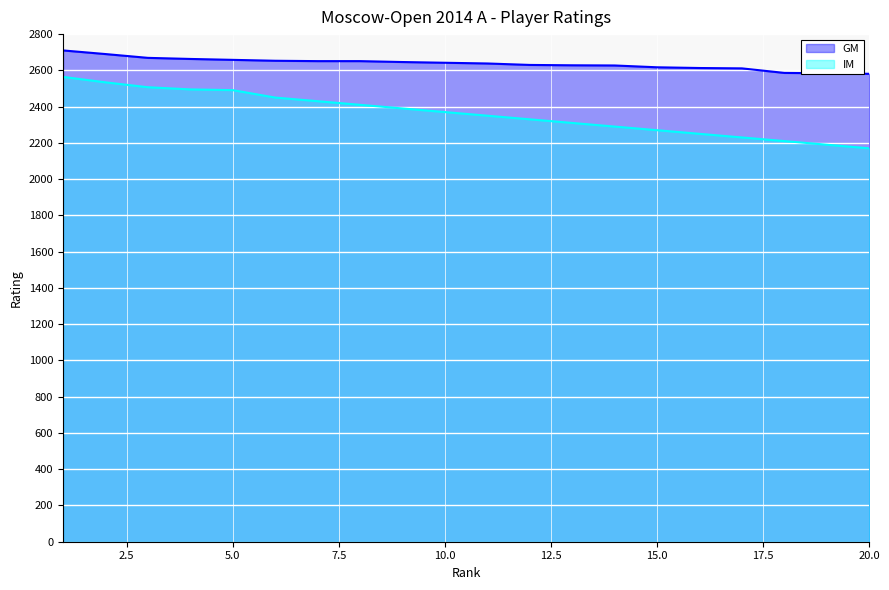

The value of GM at 2 is 1634. True or false?

False